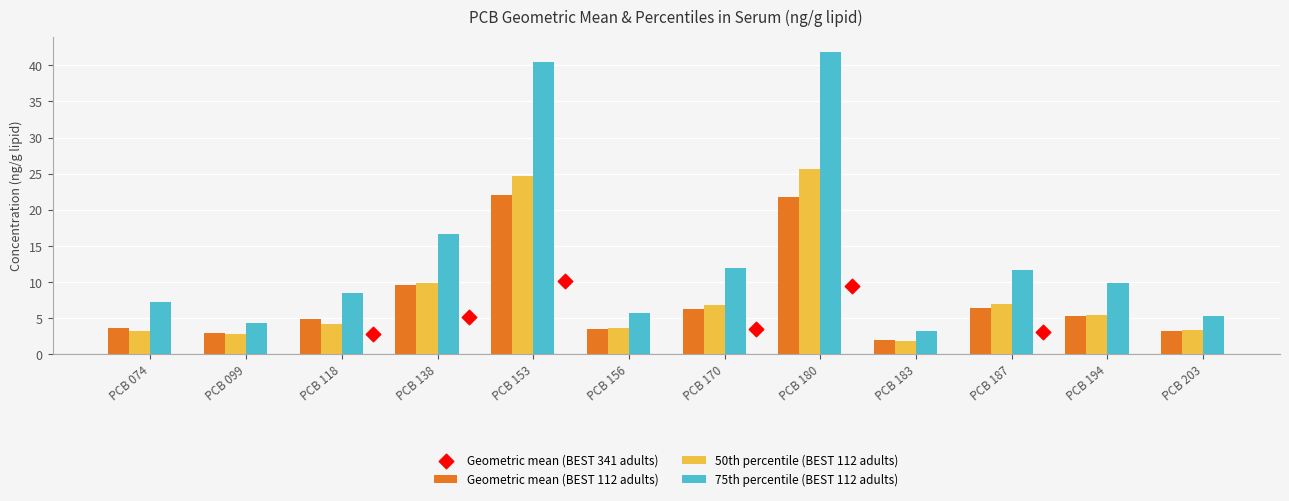

At which label does 75th percentile (BEST 112 adults) reach its minimum?

PCB 183